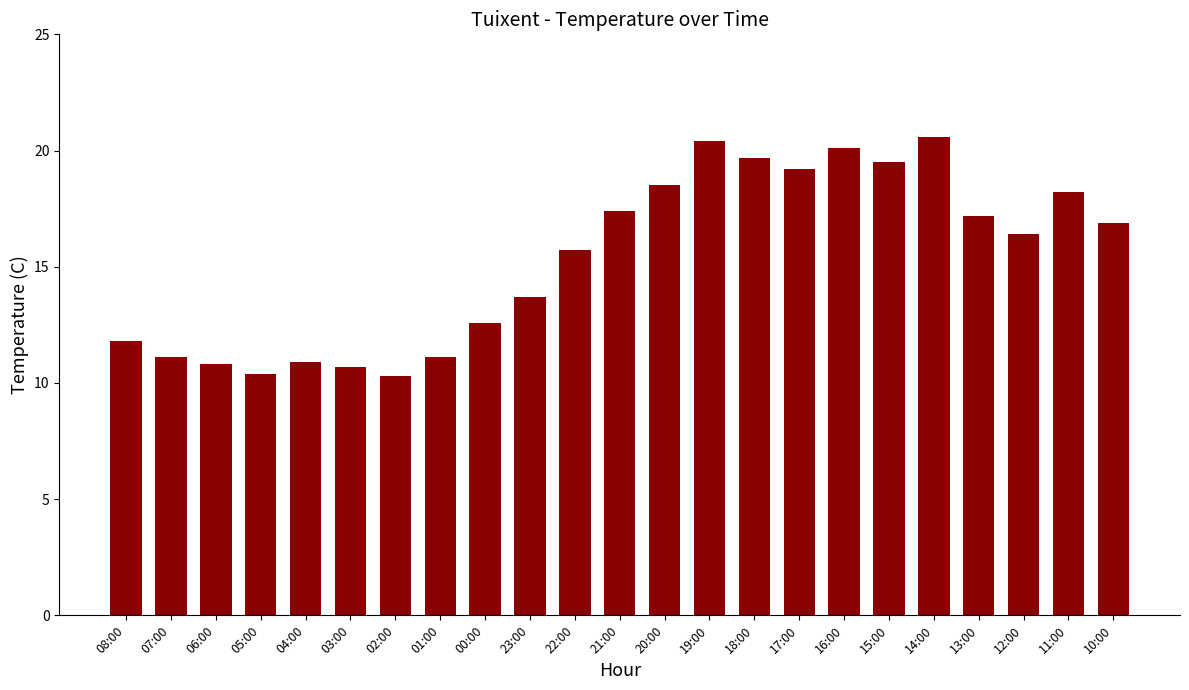

Between 16:00 and 22:00, which is larger?

16:00